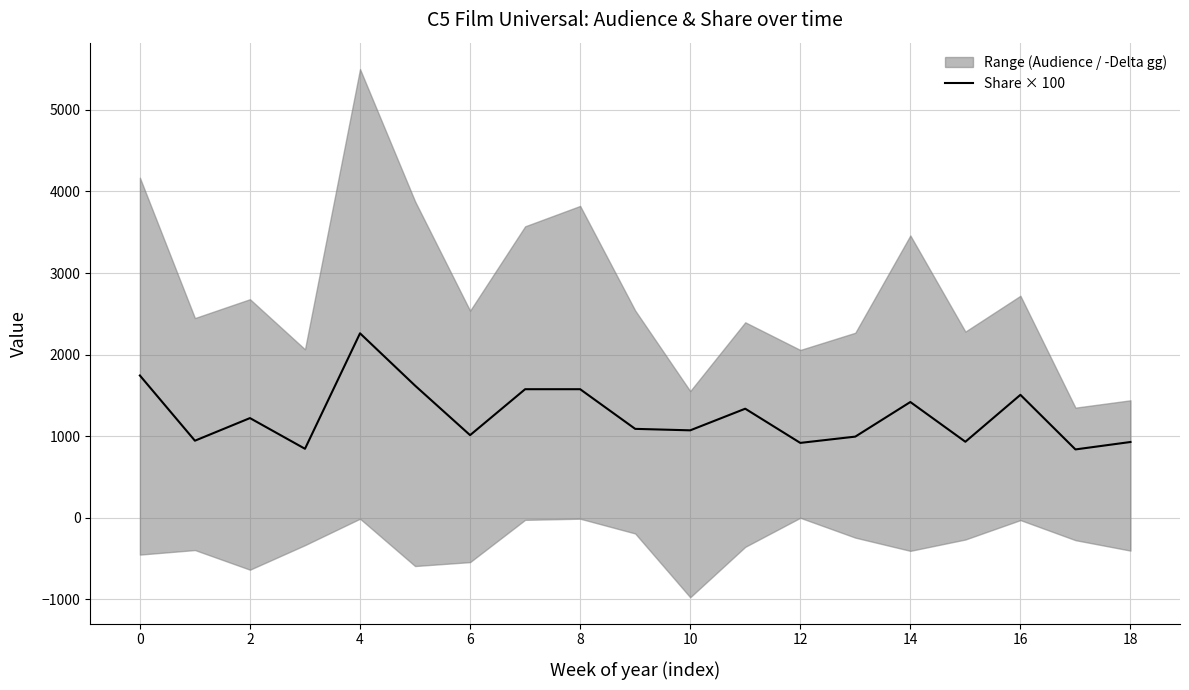

What is the greatest value displayed?

2261.0